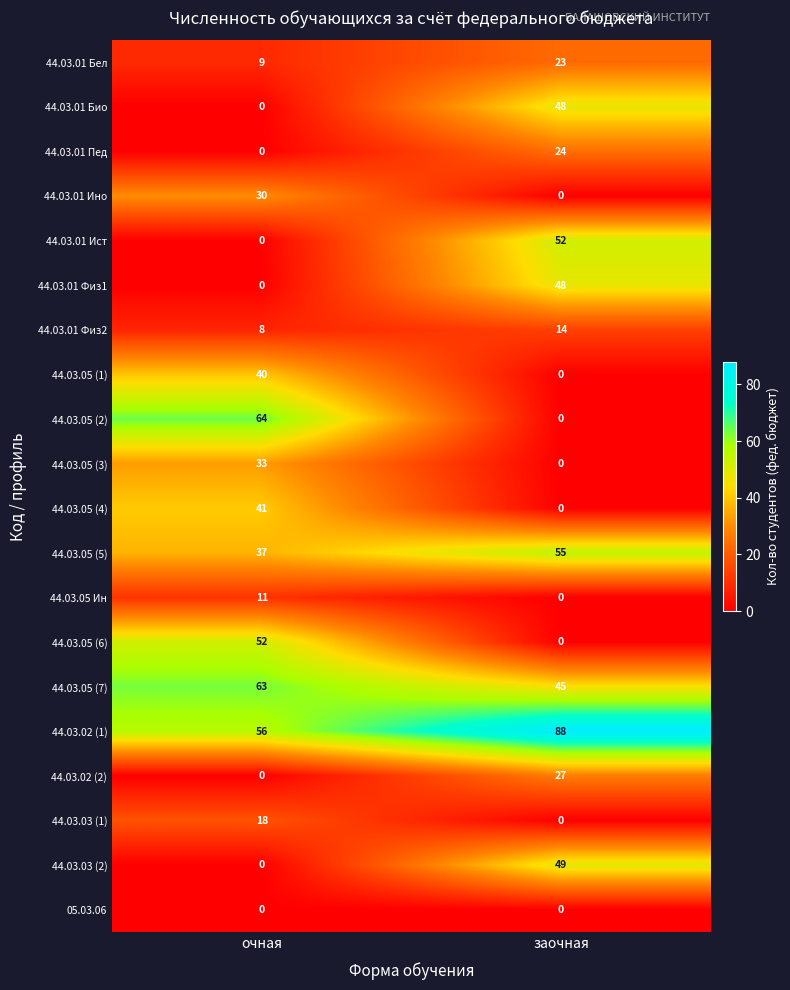

Which label corresponds to the largest value in the chart?

заочная